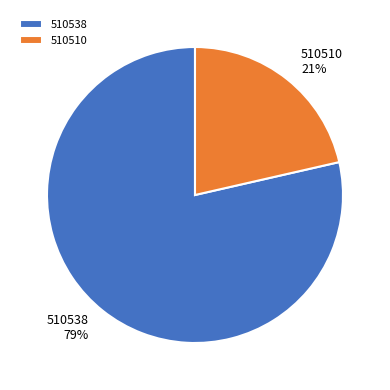

Rank the categories by value from highest to lowest.

510538, 510510